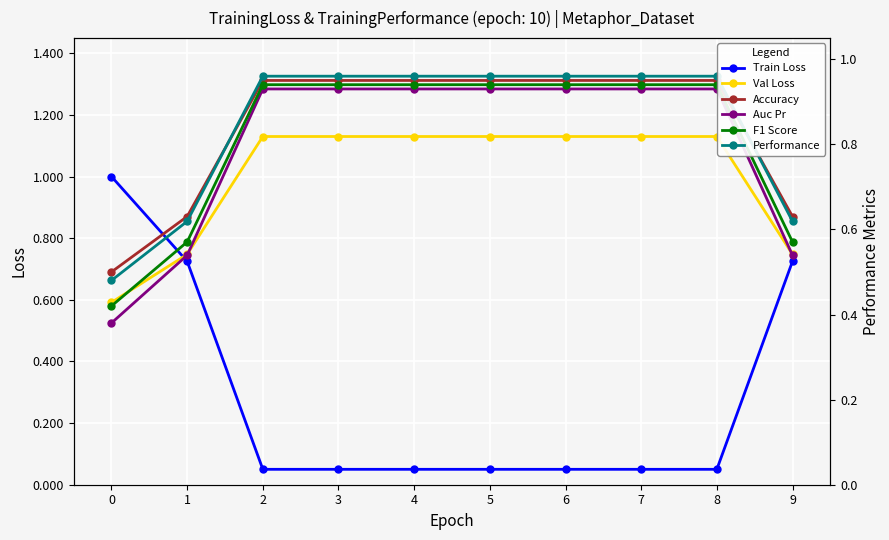

How many data points does each series have?

10